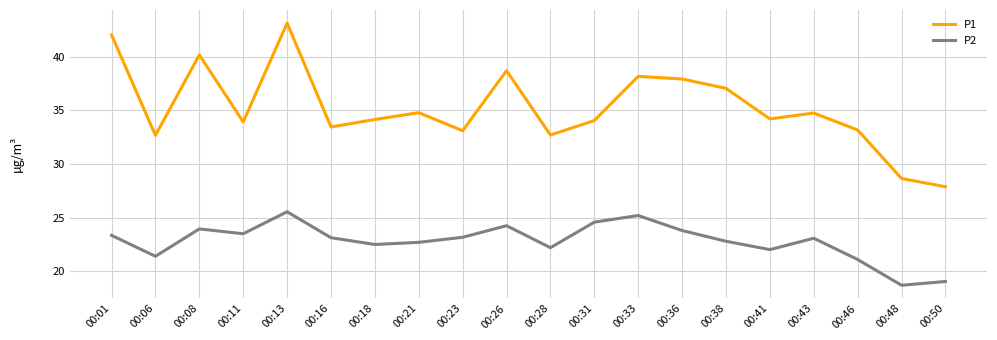

True or false: P1 and P2 cross at least once.

False